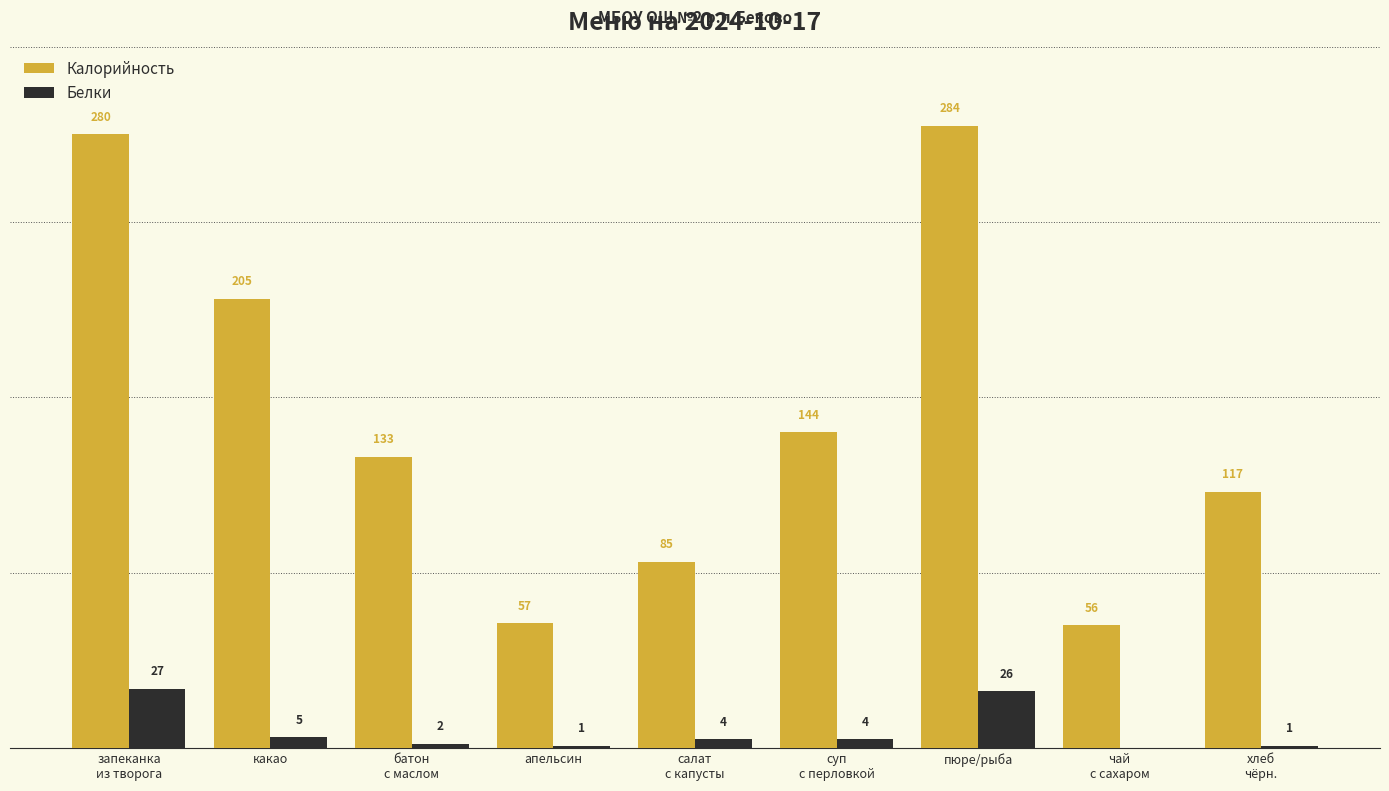

At which category is the sum across all series the highest?

пюре/рыба